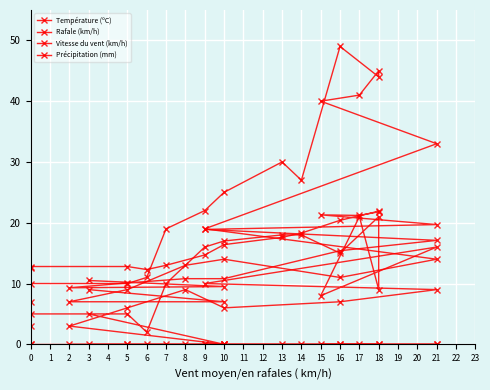

Which series has the widest spread of values?

Rafale (km/h)